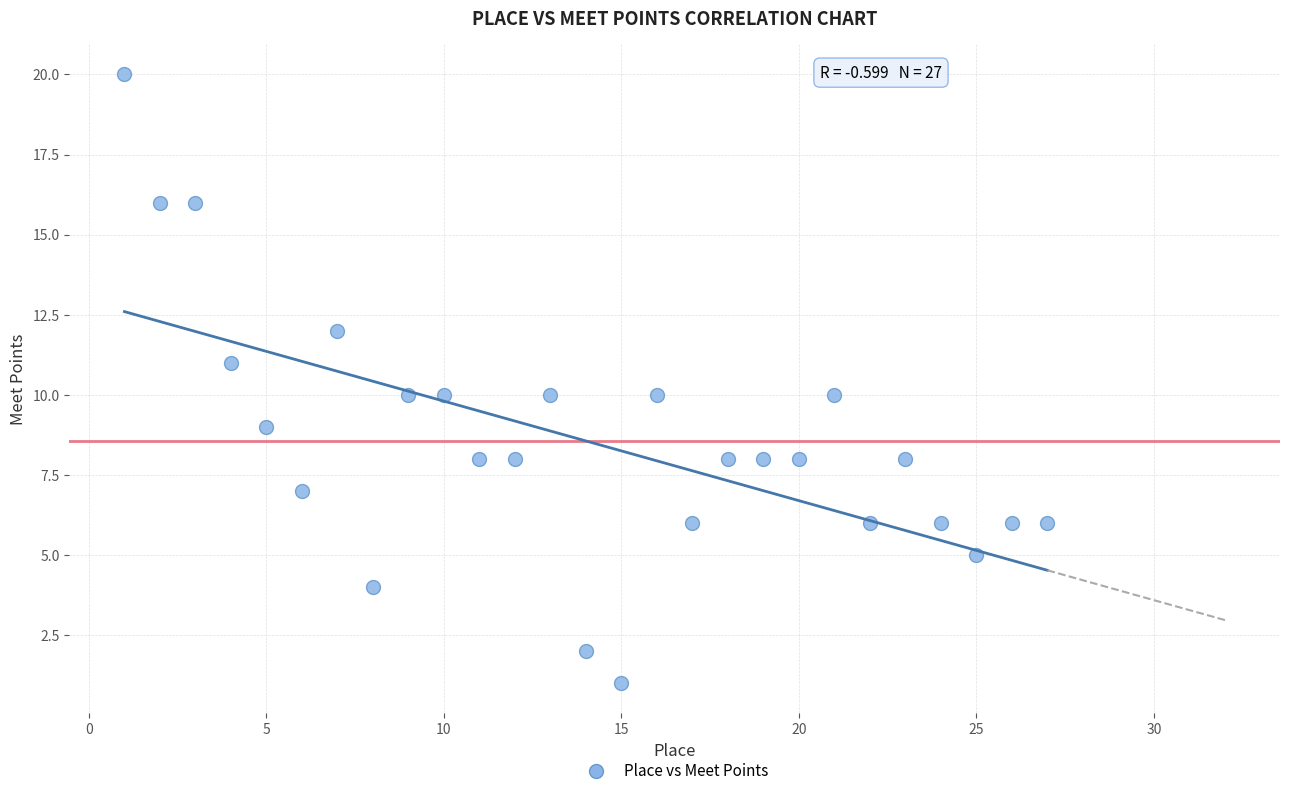

What is the range of X values (max minus min)?

26